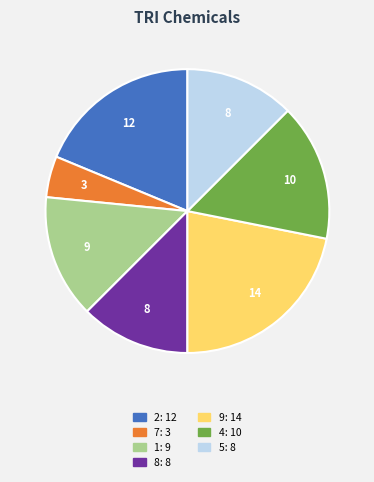

Does any single category account for the majority?

No